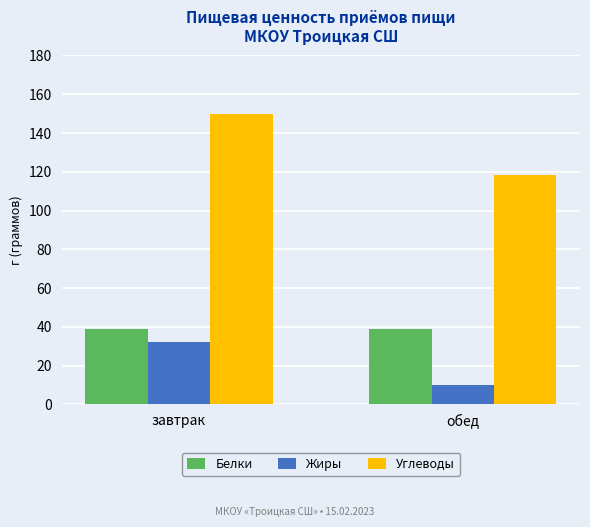

At how many categories does at least one series exceed 20?

2